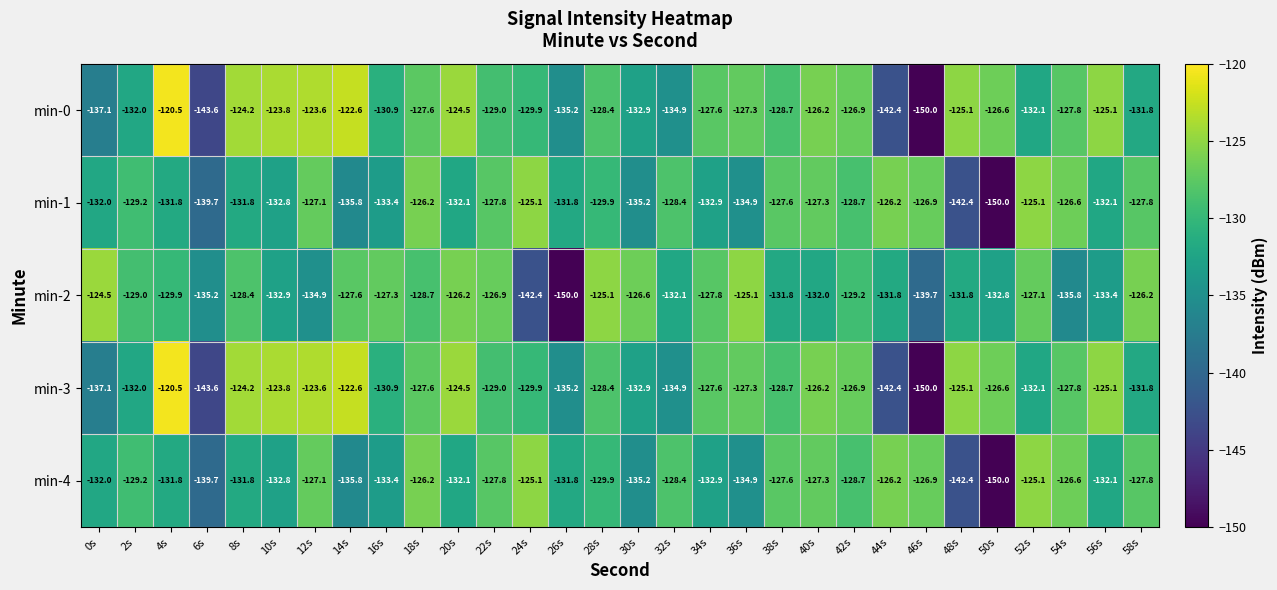

What is the greatest value displayed?

-120.5